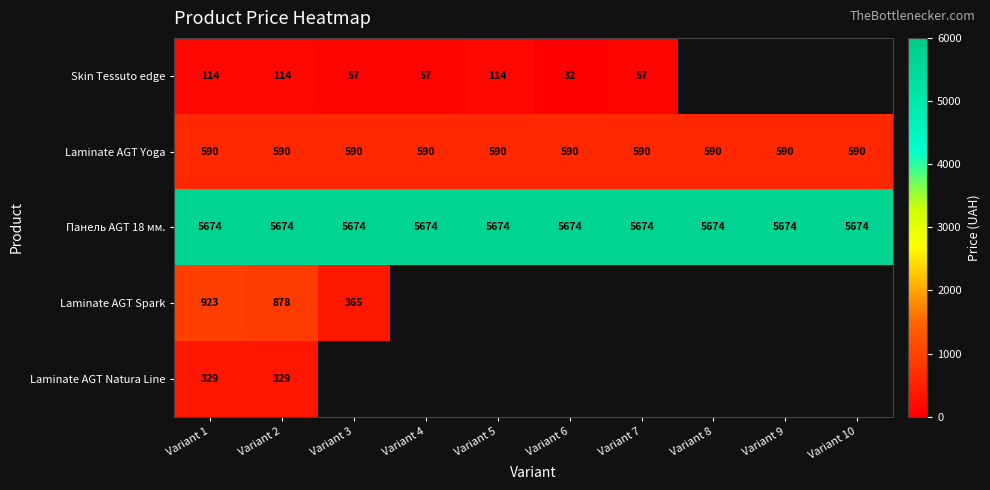

What is the total value across all series at Variant 2?

7585.0